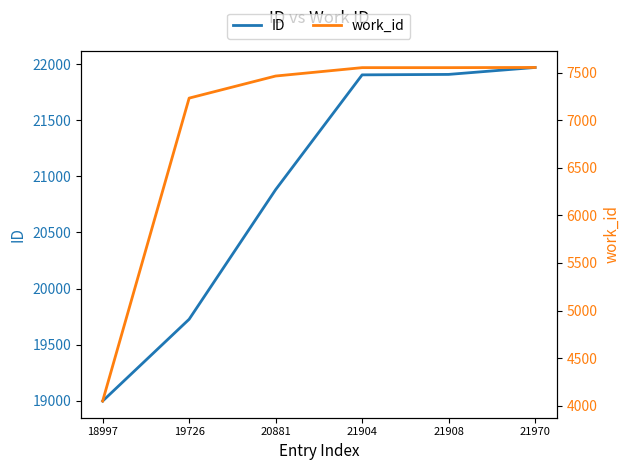

What is the difference between the ID values at 18997 and 20881?

1884